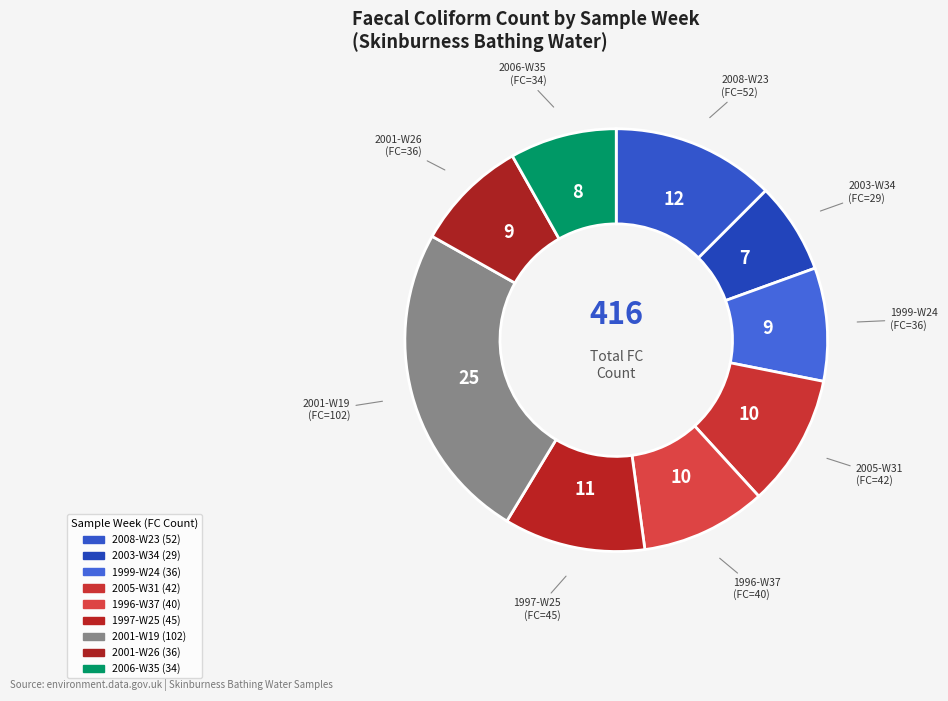

True or false: 2005-W31 accounts for 10% of the total.

True